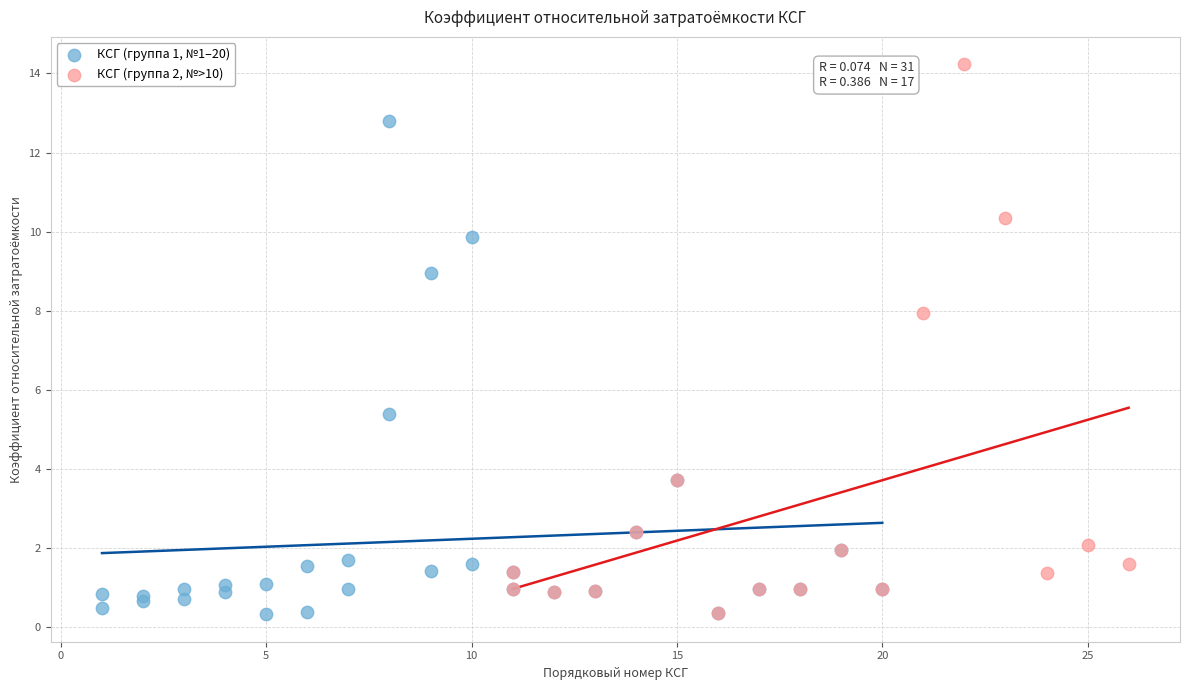

Which series reaches the maximum Y coordinate?

КСГ (группа 2, №>10)